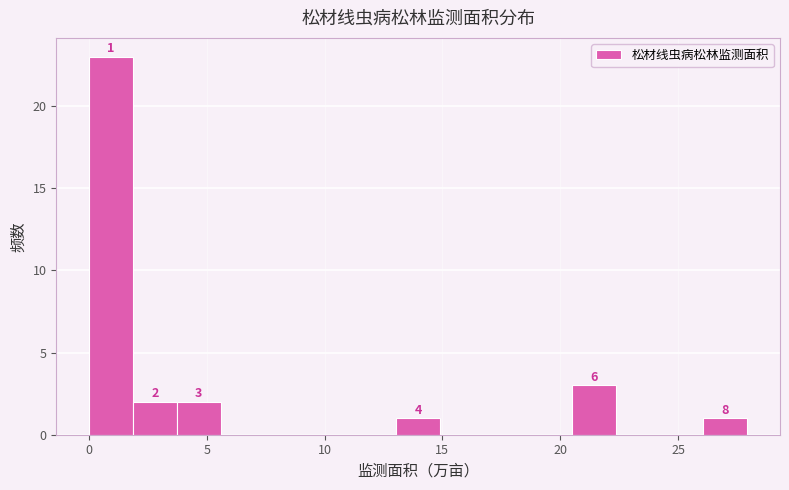

Read against the x-axis, roughly where is the centre of the tallest bar?

1.0